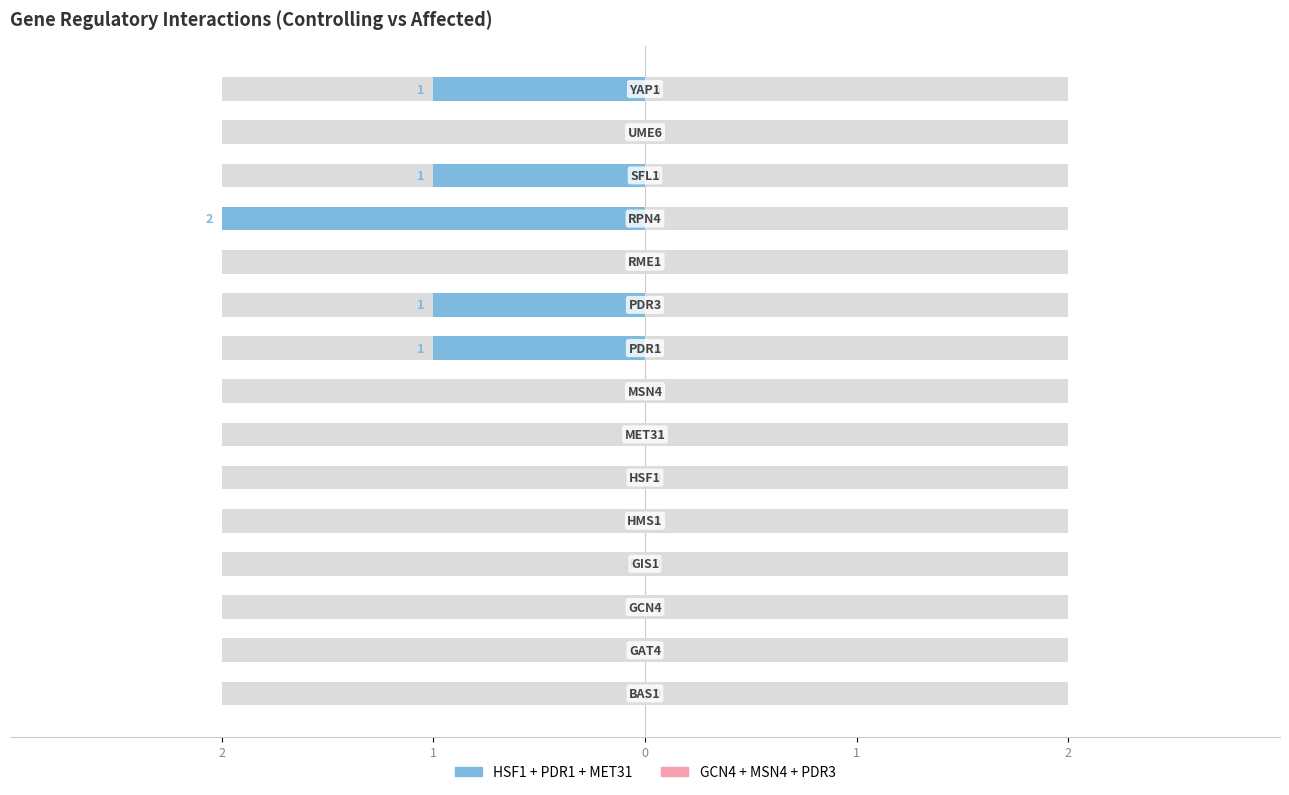

How many data points does each series have?

15